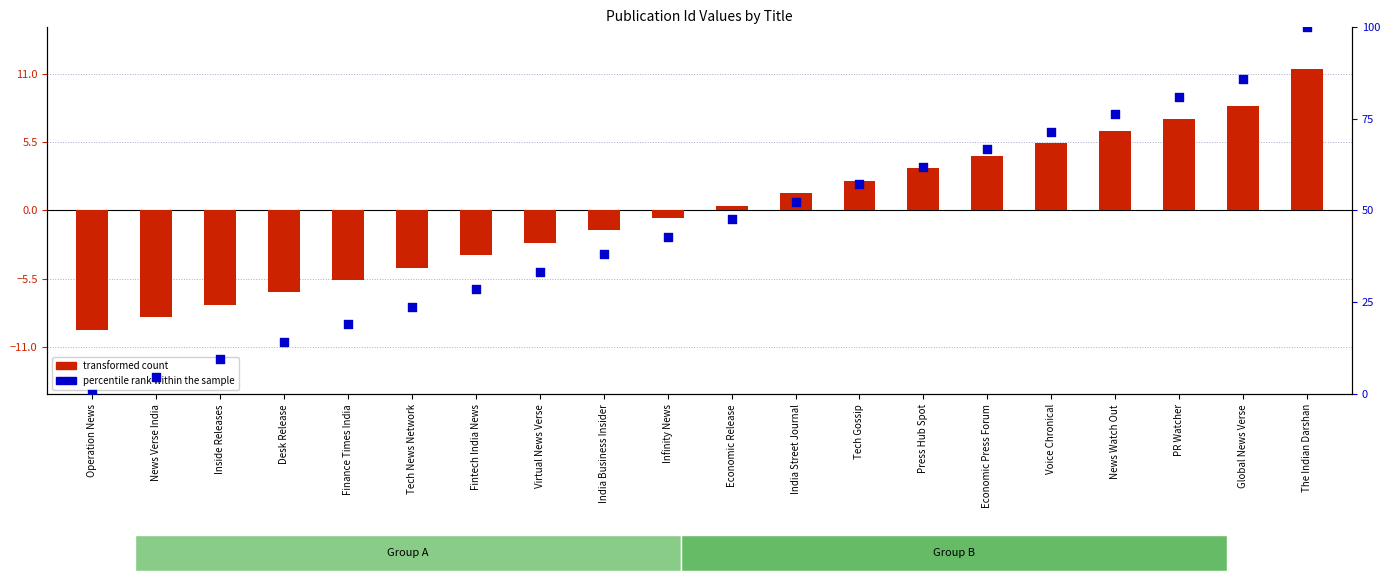

At which category is the sum across all series the highest?

The Indian Darshan